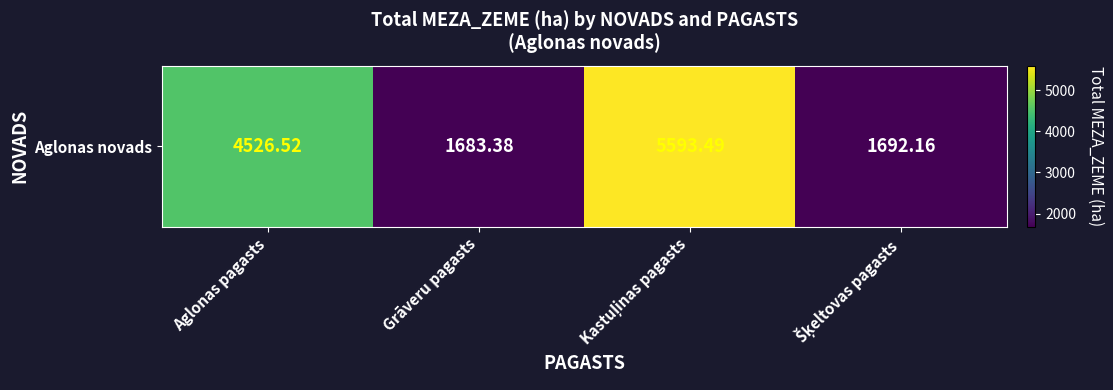

What is the minimum value shown in the chart?

1683.4